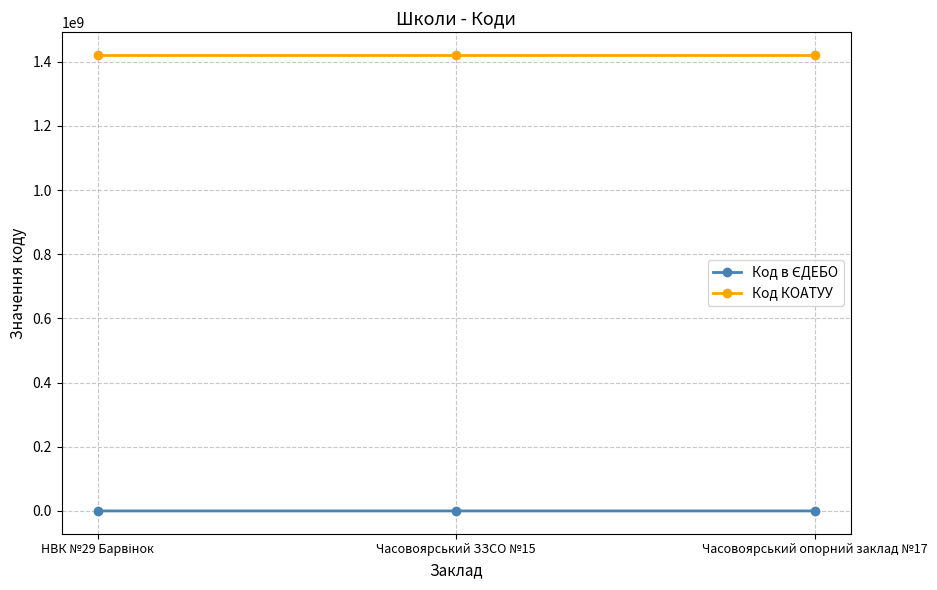

What is the sum of all Код КОАТУУ values?

4262733000